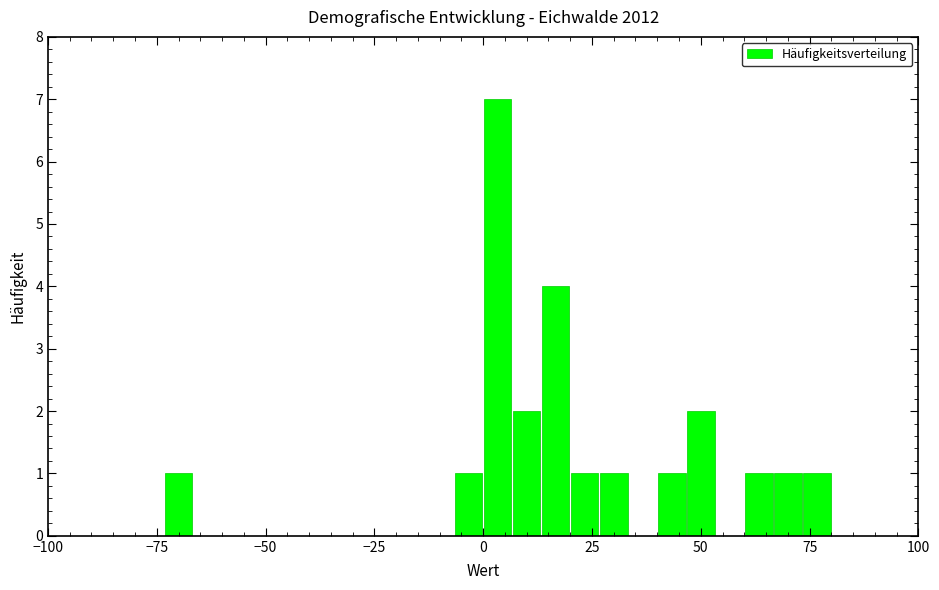

Around what value on the x-axis is the tallest bar? Give the approximate position of its centre, as read against the axis.

5